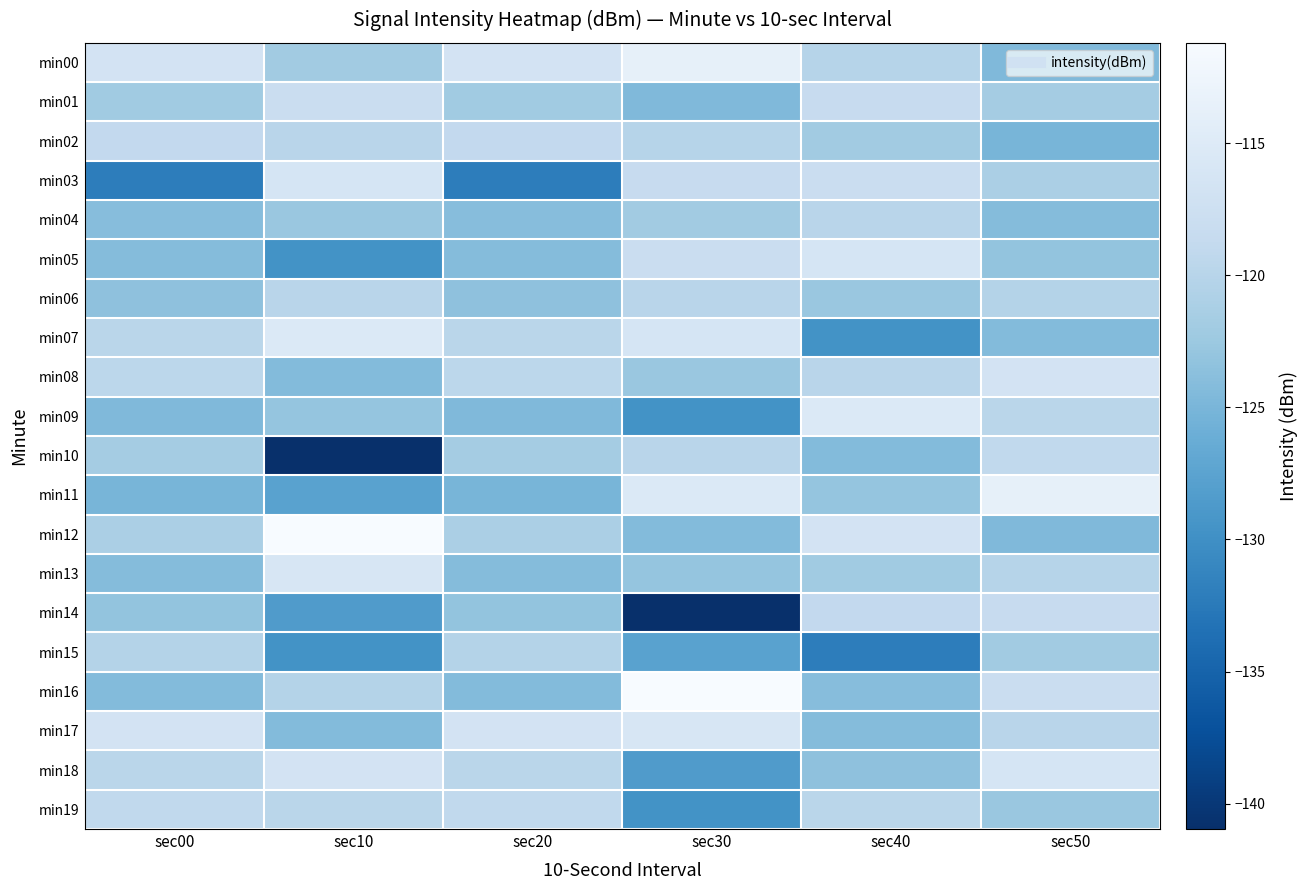

At which category is the sum across all series the highest?

sec50